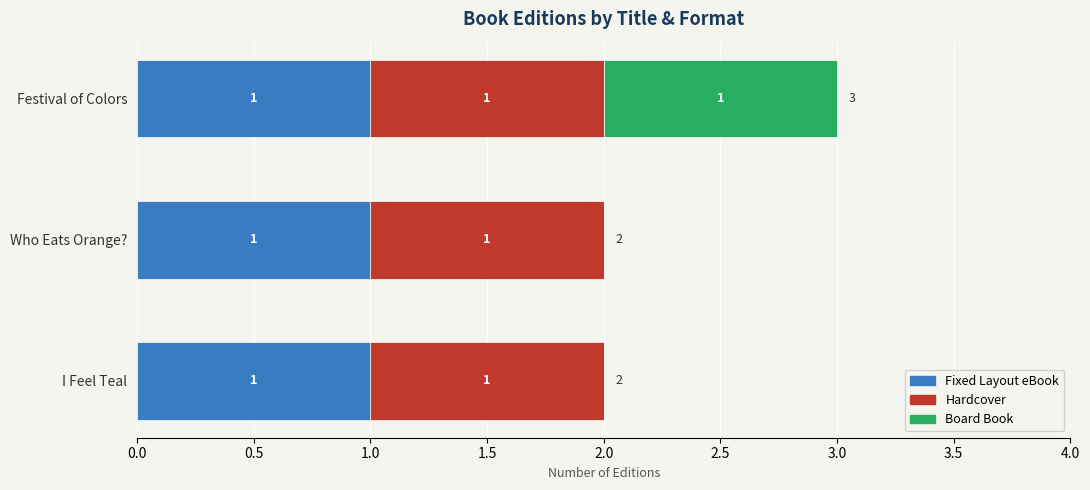

True or false: Fixed Layout eBook has a value of 1 at Festival of Colors.

True